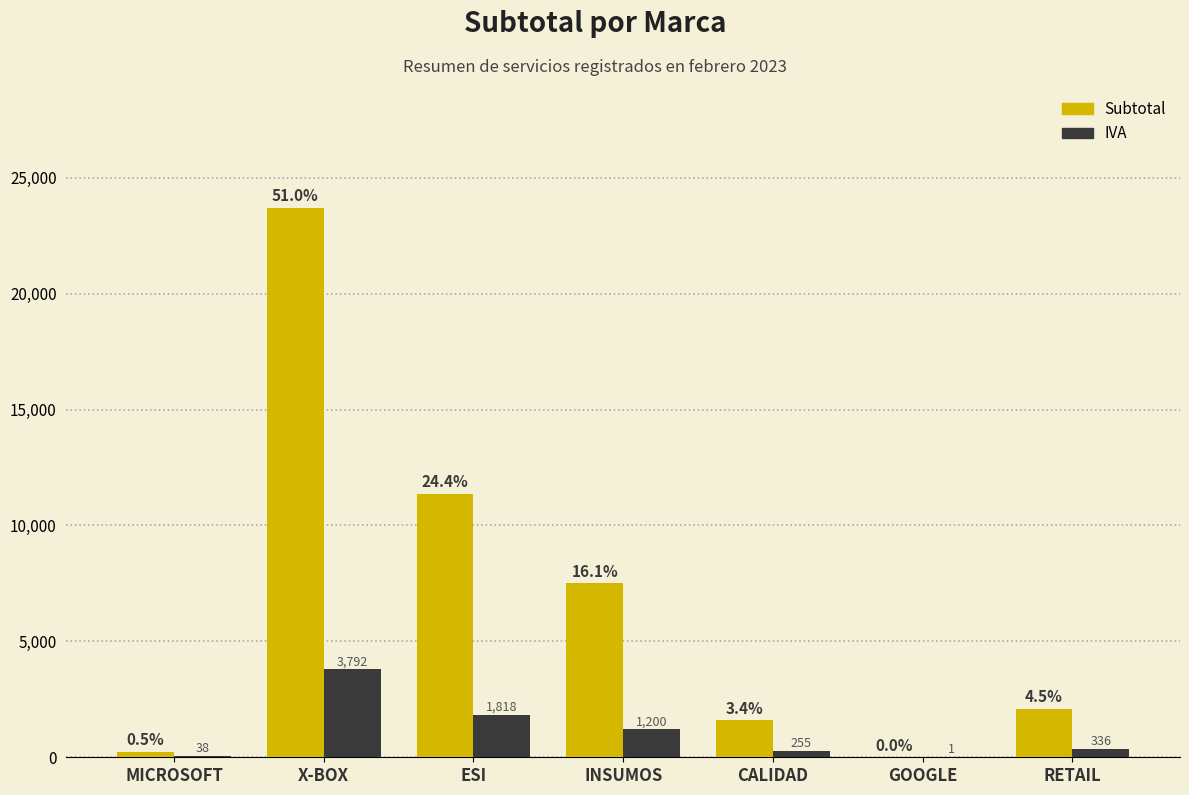

Which has a higher value, GOOGLE or MICROSOFT?

MICROSOFT